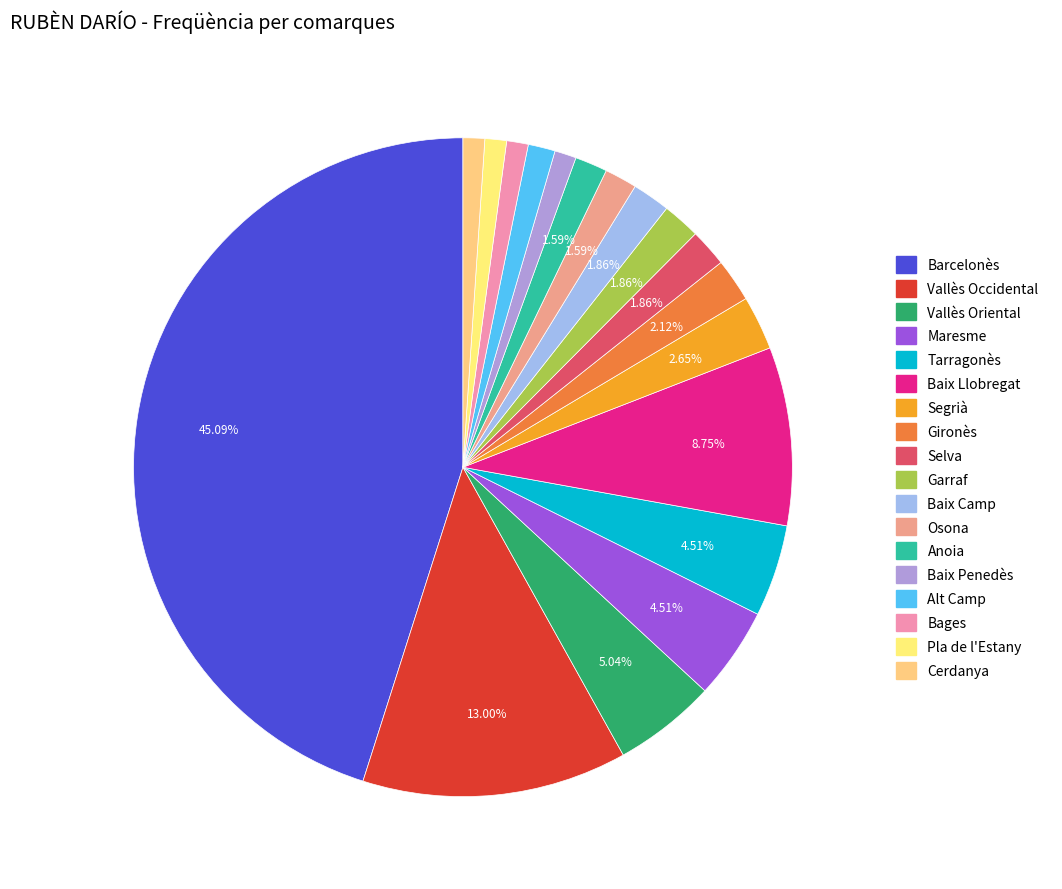

True or false: Maresme accounts for 5% of the total.

True